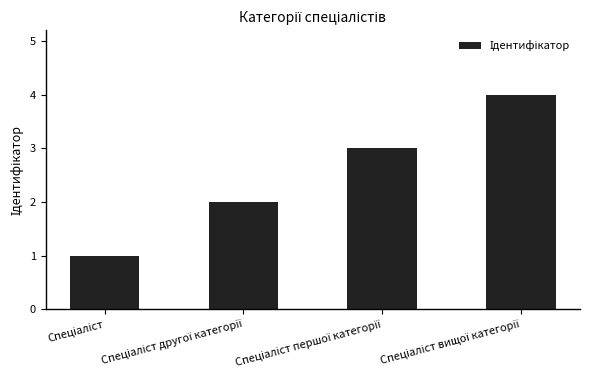

What is the sum of all values?

10